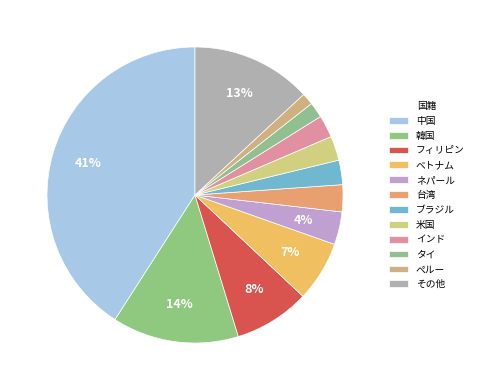

How many slices are in this pie chart?

12